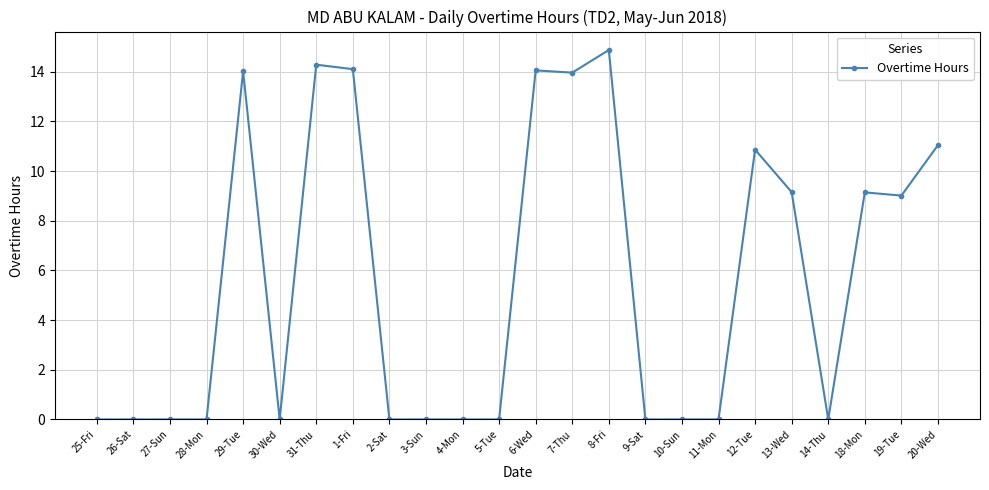

At which category does the chart reach its peak across all series?

8-Fri